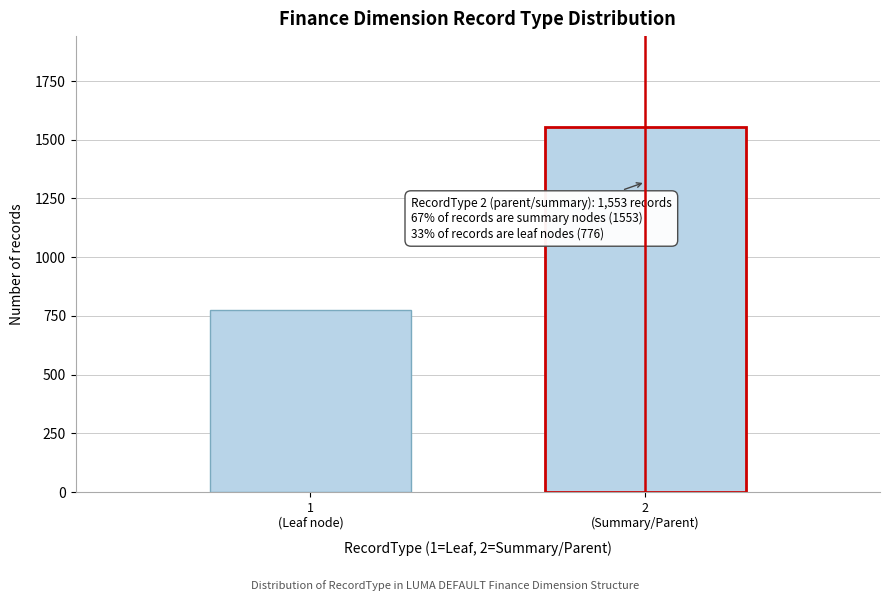

Reading left to right, what are all the values shown in this chart?

776	1553